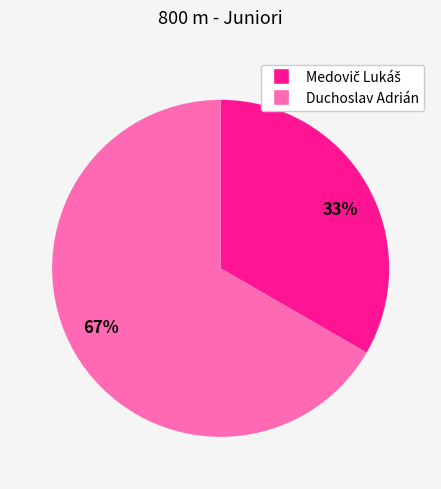

Which slice represents more than half of the pie?

67%